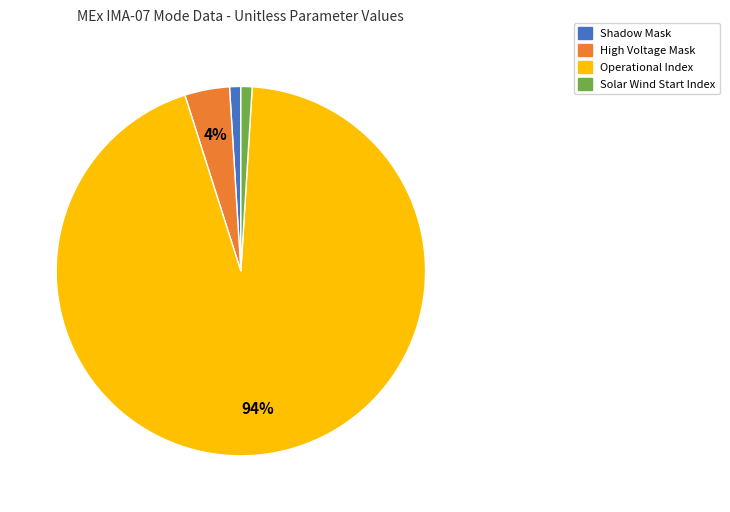

What is the largest slice in the pie chart?

Operational Index